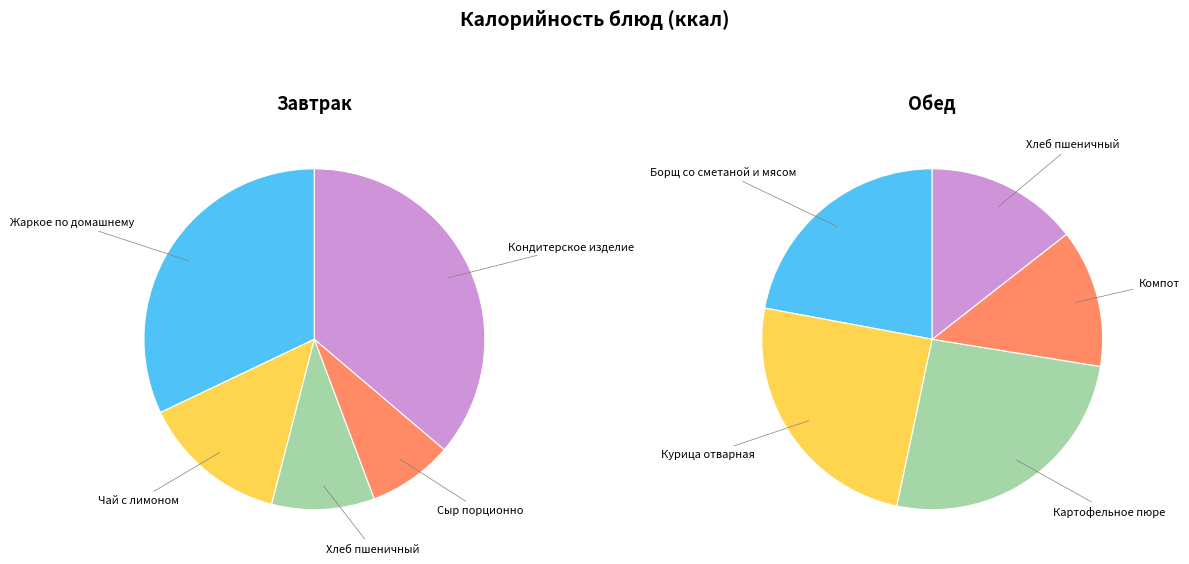

How many slices are in this pie chart?

5